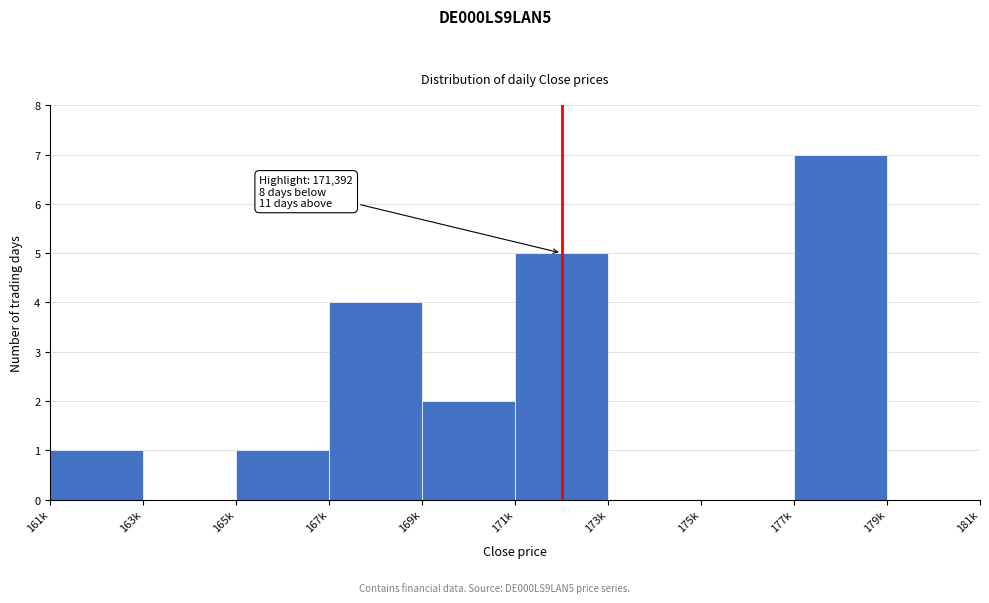

Reading left to right, extract all data points from this chart.

161k=1	163k=0	165k=1	167k=4	169k=2	171k=5	173k=0	175k=0	177k=7	179k=0